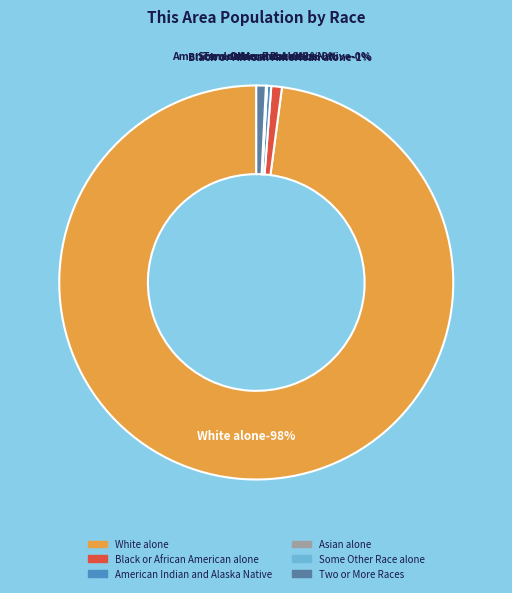

Approximately how many times larger is the value at American Indian and Alaska Native compared to Black or African American alone?

0.4